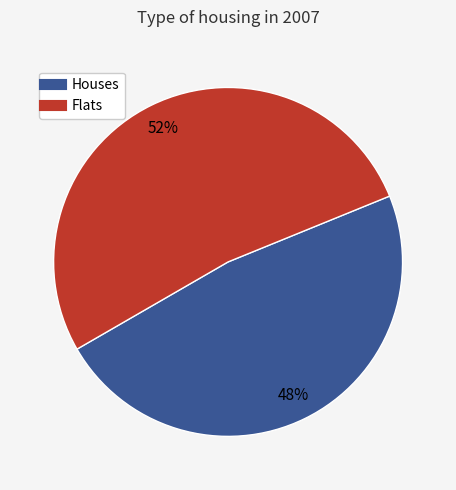

To the nearest percent, what is the difference between the largest and smallest slice percentages?

4%